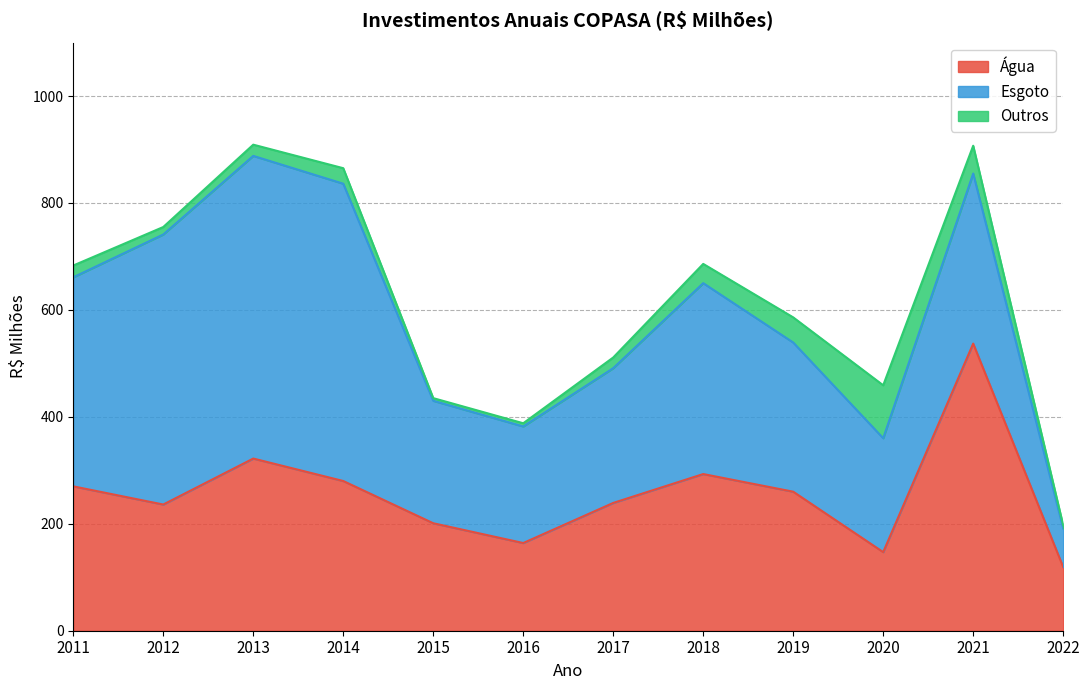

True or false: Água and Esgoto cross at least once.

True